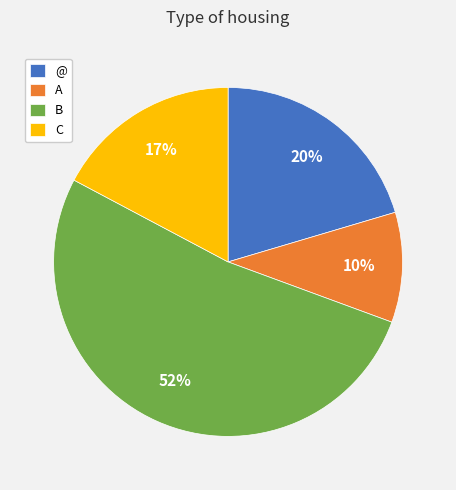

Is the sum of B and C greater than half?

Yes